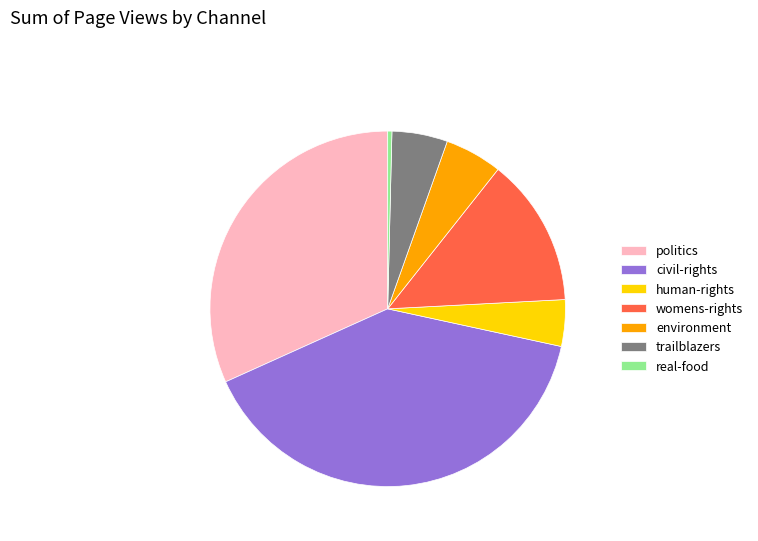

Between womens-rights and trailblazers, which is larger?

womens-rights